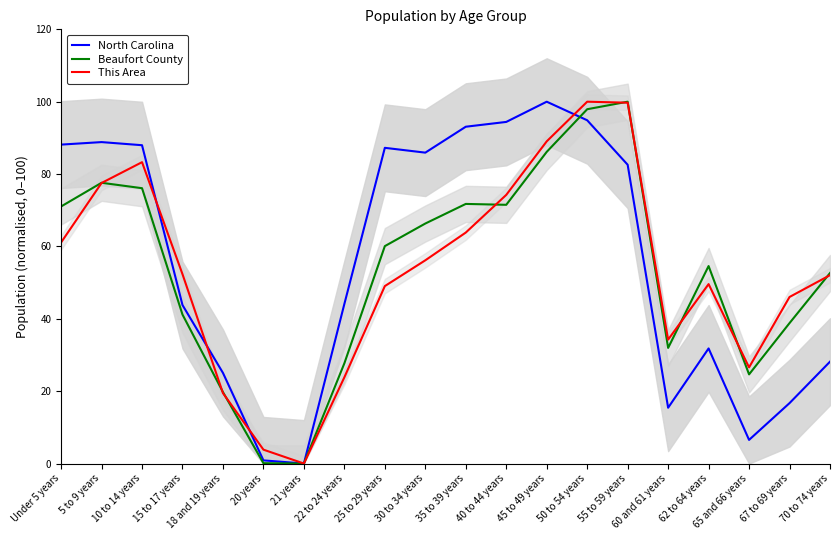

Reading right to left, list all the values displayed in this chart.

North Carolina: 28.2	16.7	6.5	31.8	15.4	82.6	94.9	100.0	94.4	93.1	85.9	87.3	44.1	0.0	0.9	25.0	43.8	88.0	88.8	88.1
Beaufort County: 52.6	38.8	24.6	54.6	32.0	100.0	97.9	86.1	71.5	71.7	66.3	60.1	27.7	0.0	0.1	19.7	41.2	76.1	77.6	71.0
This Area: 52.1	46.0	26.6	49.6	34.2	99.7	100.0	89.0	74.2	63.8	56.2	49.0	23.8	0.0	3.8	19.5	52.3	83.3	77.5	61.1